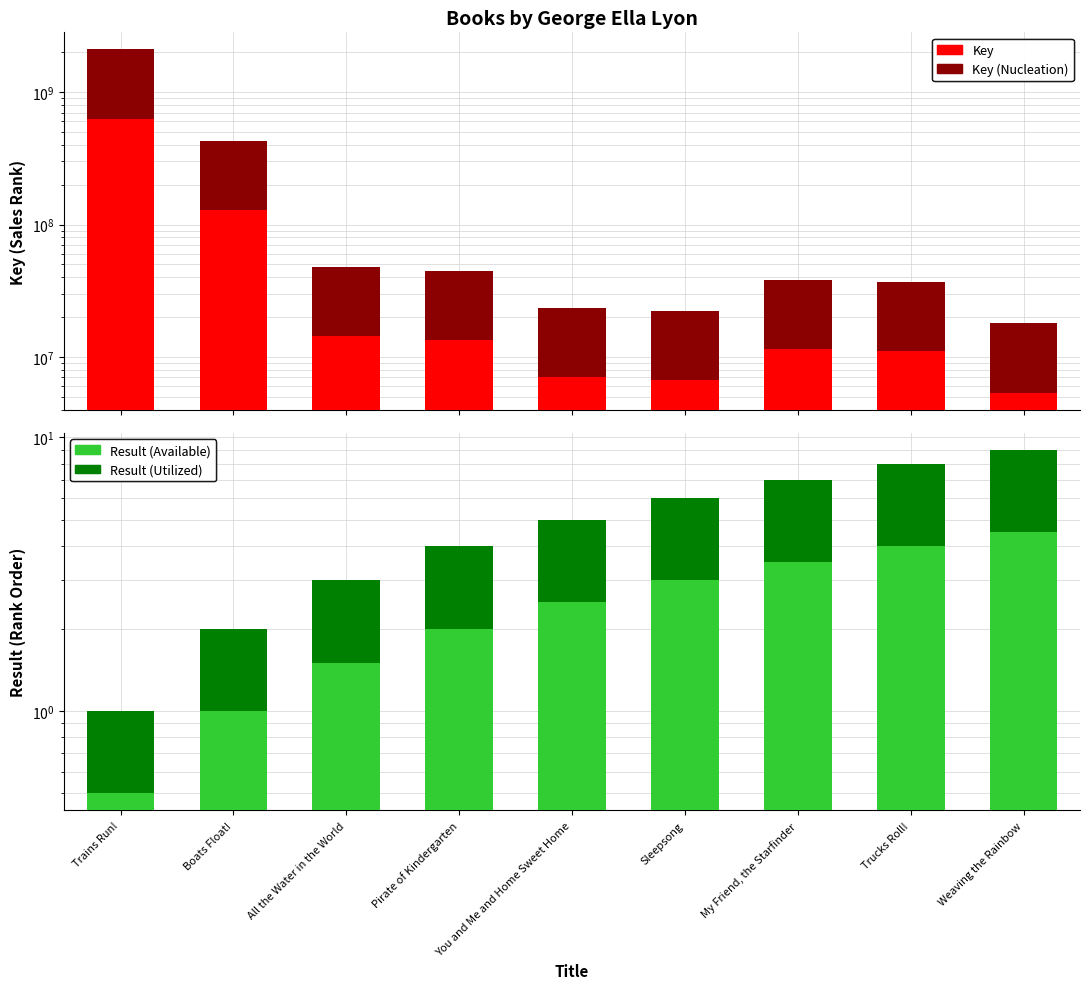

What is the total value across all series at Sleepsong?

28845844.2